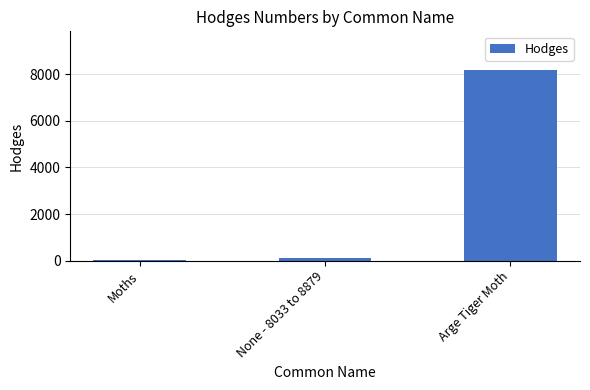

The value at Arge Tiger Moth is 8199.0. True or false?

True